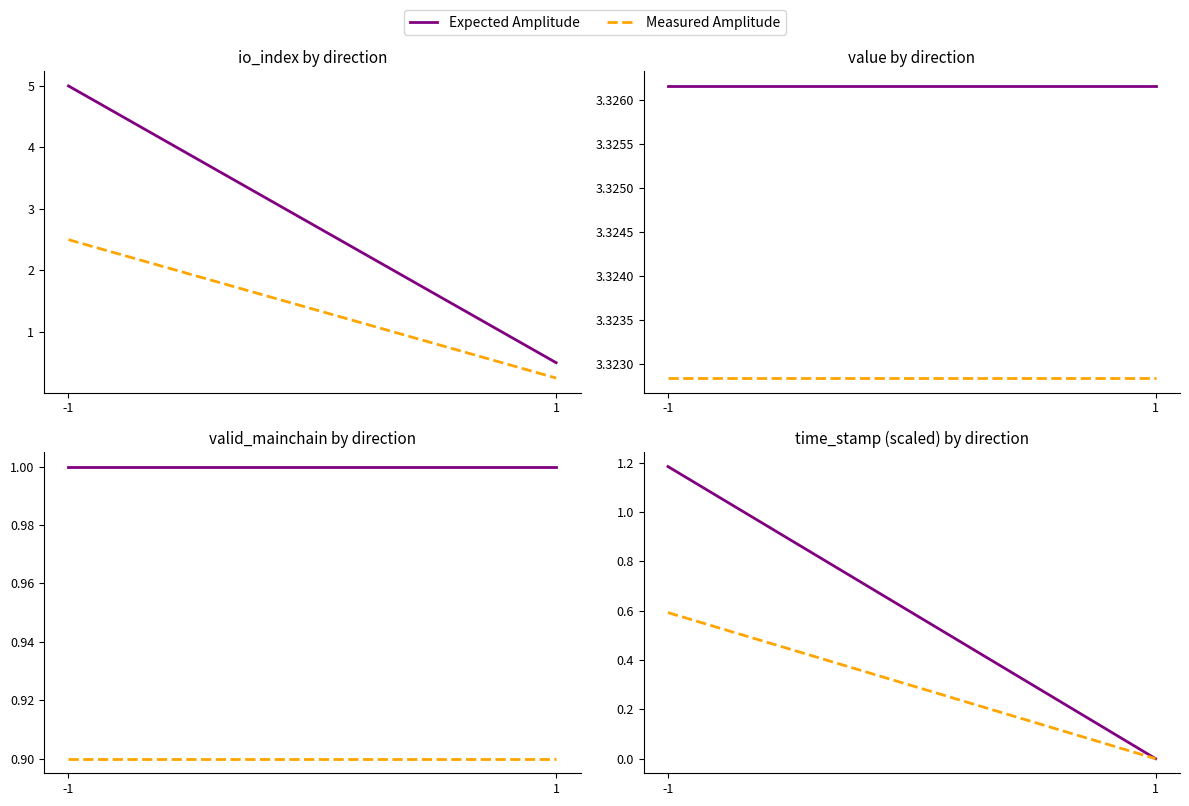

Which series has the widest spread of values?

Expected Amplitude